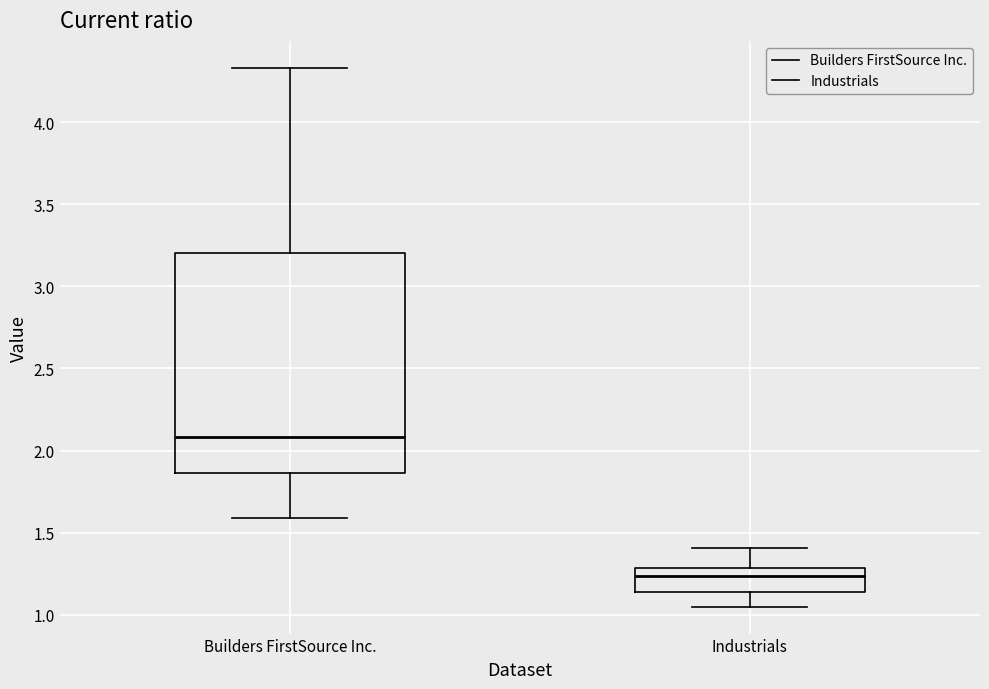

Where is the upper edge of the box for Builders FirstSource Inc. on the y-axis? The values are not printed on the chart, so give them approximately, as read against the axis.

3.20